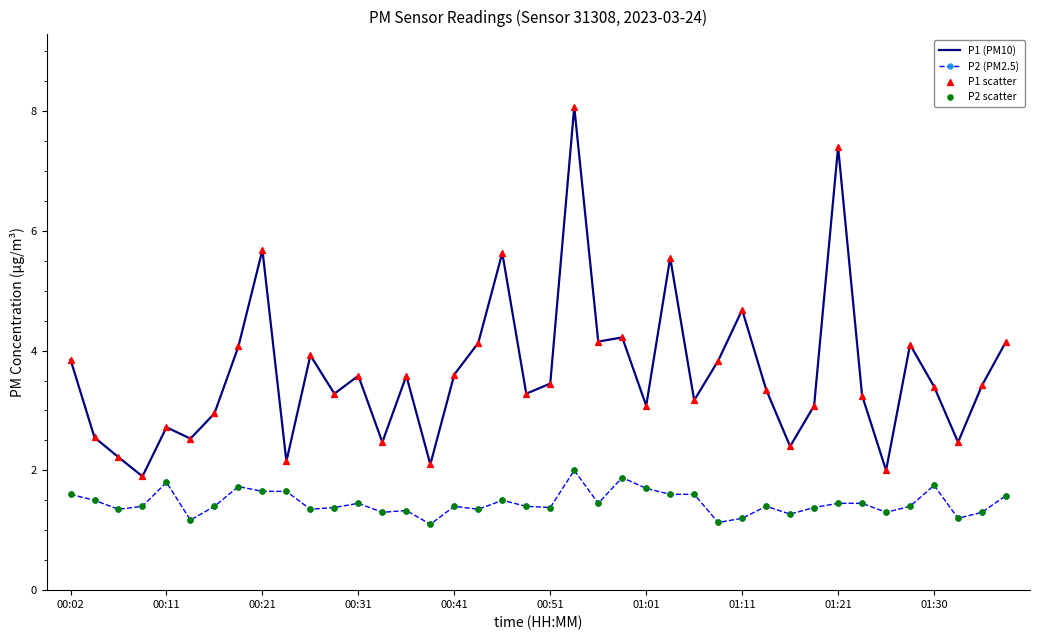

Which series has the largest total across all categories?

P1 (PM10)